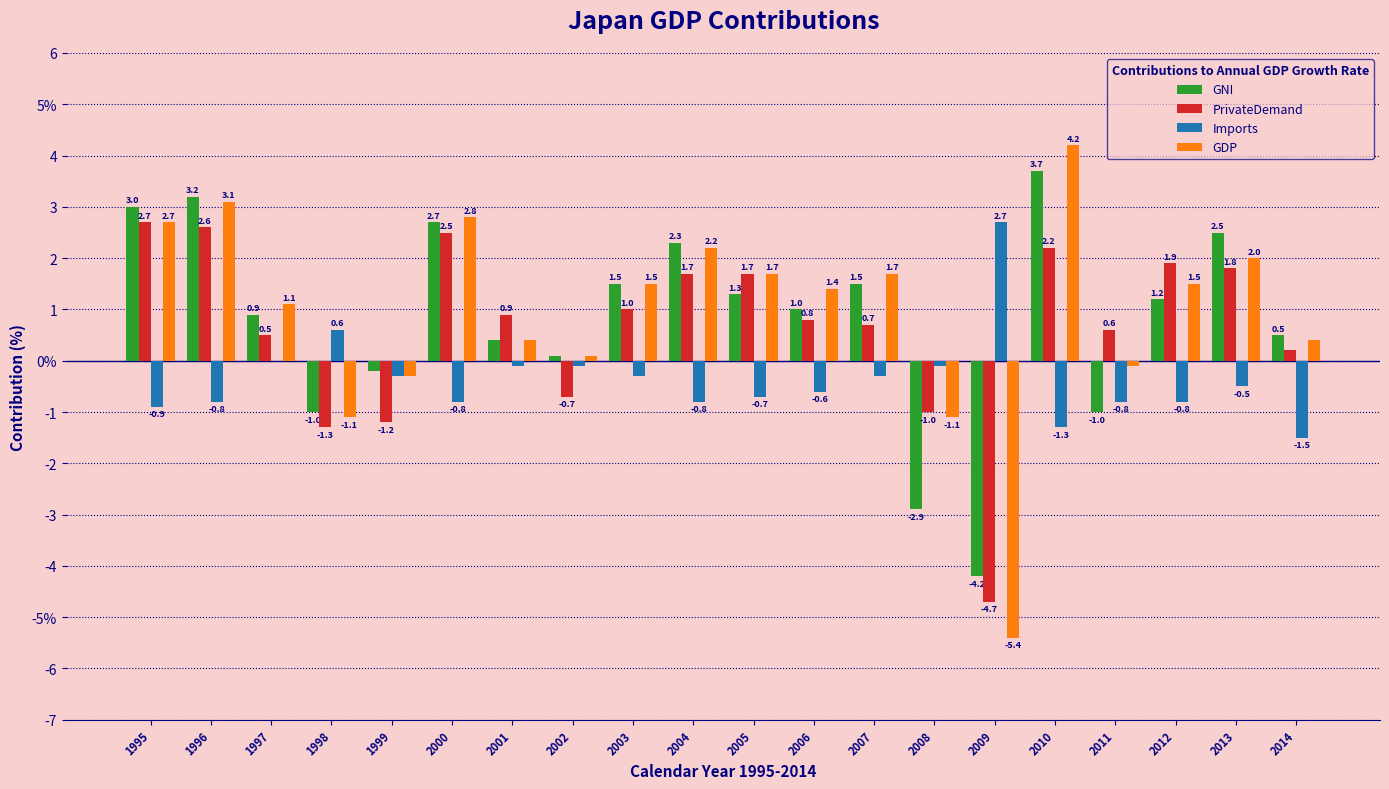

Where does the PrivateDemand series first go above 0?

1995